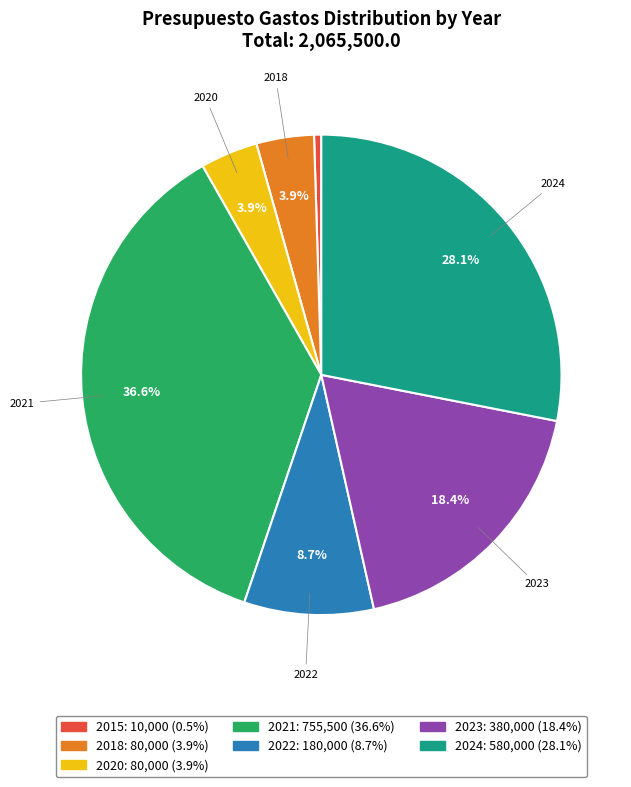

Is the sum of 2021 and 2022 greater than half?

No